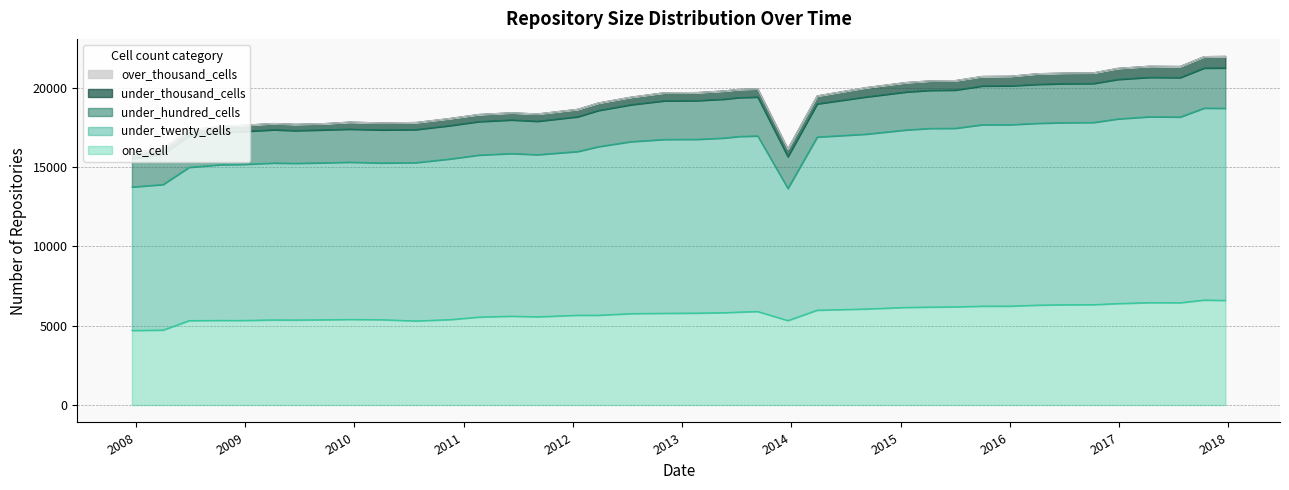

Reading left to right, transcribe all the data shown in this chart.

one_cell: 4705	4732	5328	5340	5337	5371	5365	5382	5401	5386	5307	5392	5552	5608	5569	5669	5667	5768	5790	5795	5802	5828	5866	5903	5331	5987	6062	6162	6183	6196	6240	6243	6306	6329	6334	6404	6462	6456	6625	6602
under_twenty_cells: 9050	9179	9669	9819	9839	9896	9884	9901	9920	9884	9986	10132	10214	10257	10223	10325	10631	10846	10961	10964	10960	11015	11076	11073	8332	10919	11027	11189	11266	11261	11443	11443	11467	11485	11490	11643	11722	11713	12106	12118
under_hundred_cells: 1783	1926	1984	2032	2070	2096	2063	2075	2084	2084	2085	2104	2114	2119	2109	2193	2281	2328	2435	2436	2442	2451	2452	2454	2002	2093	2348	2395	2401	2410	2442	2448	2457	2457	2458	2491	2486	2487	2527	2542
under_thousand_cells: 362	365	376	380	393	395	395	396	442	442	445	449	449	450	460	468	472	476	507	507	507	519	516	517	487	500	586	596	596	597	601	608	670	670	670	699	701	701	718	731
over_thousand_cells: 0	0	0	0	0	0	0	0	0	0	0	0	0	0	0	0	0	0	0	0	0	0	0	0	0	0	0	0	0	0	0	0	0	0	0	0	0	0	0	0